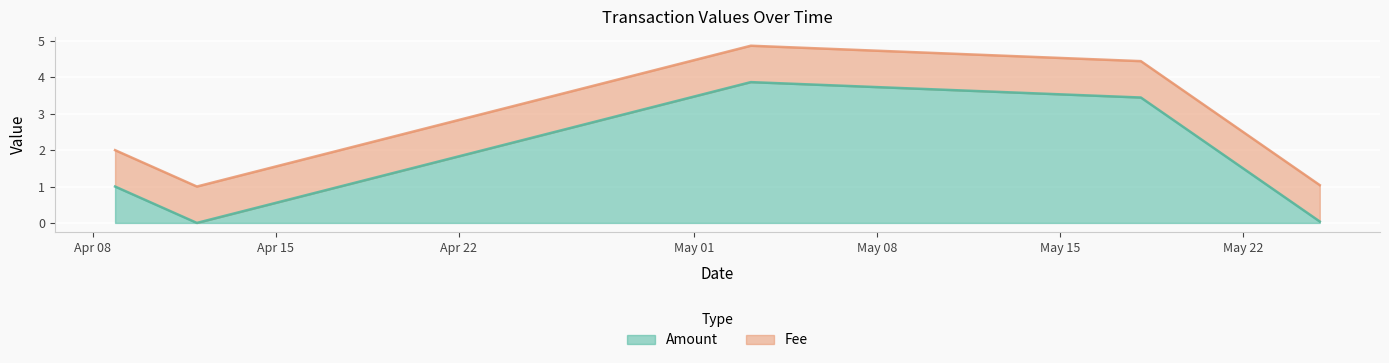

What is the sum of all Fee values?

5.0